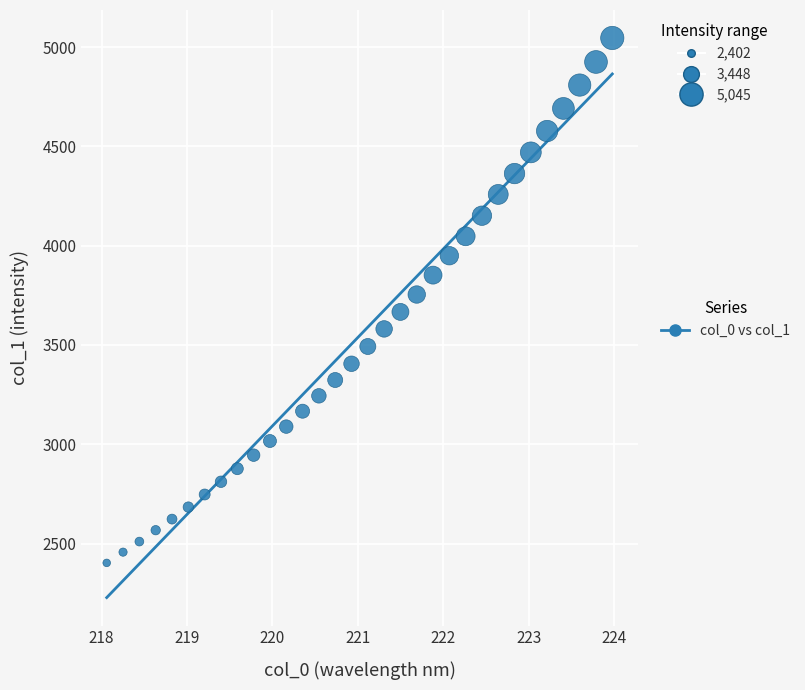

What is the range of X values (max minus min)?

5.9